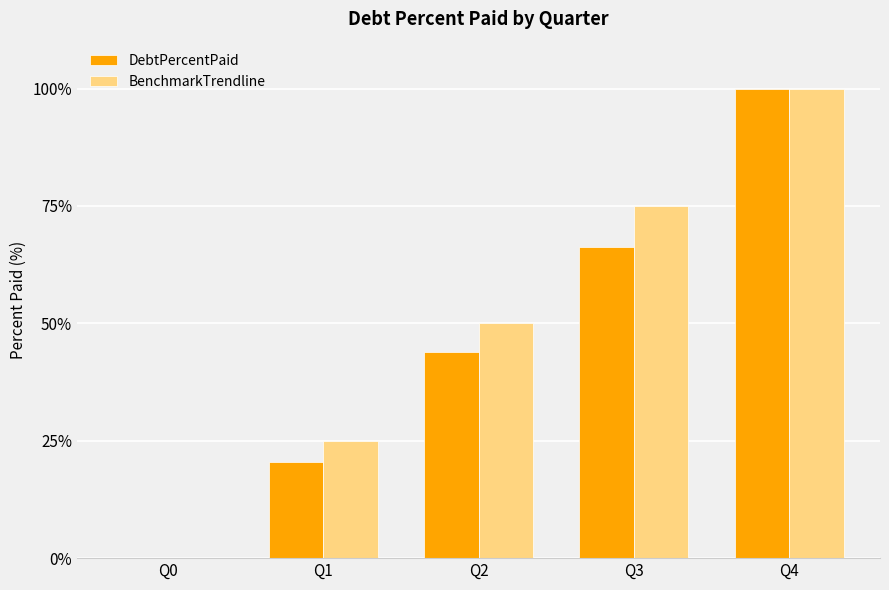

What is the sum of the BenchmarkTrendline values at Q1 and Q0?

25.0